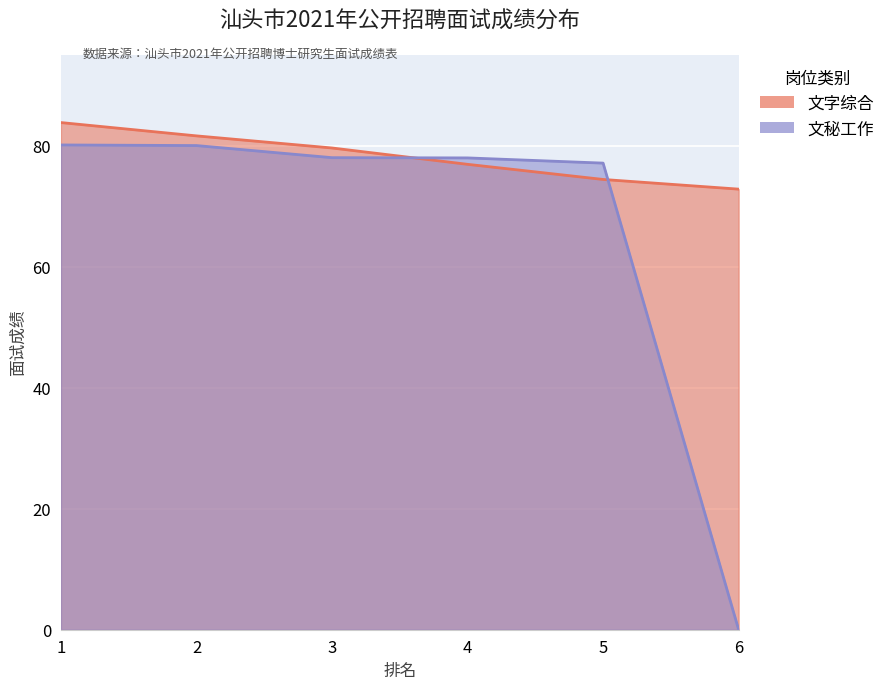

What is the difference between the 文秘工作 values at 4 and 1?

2.1